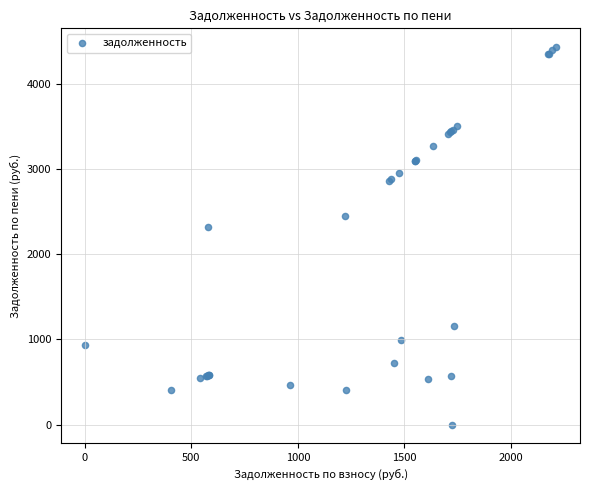

What Y value in the scatter plot is closest to 2213?

2318.8